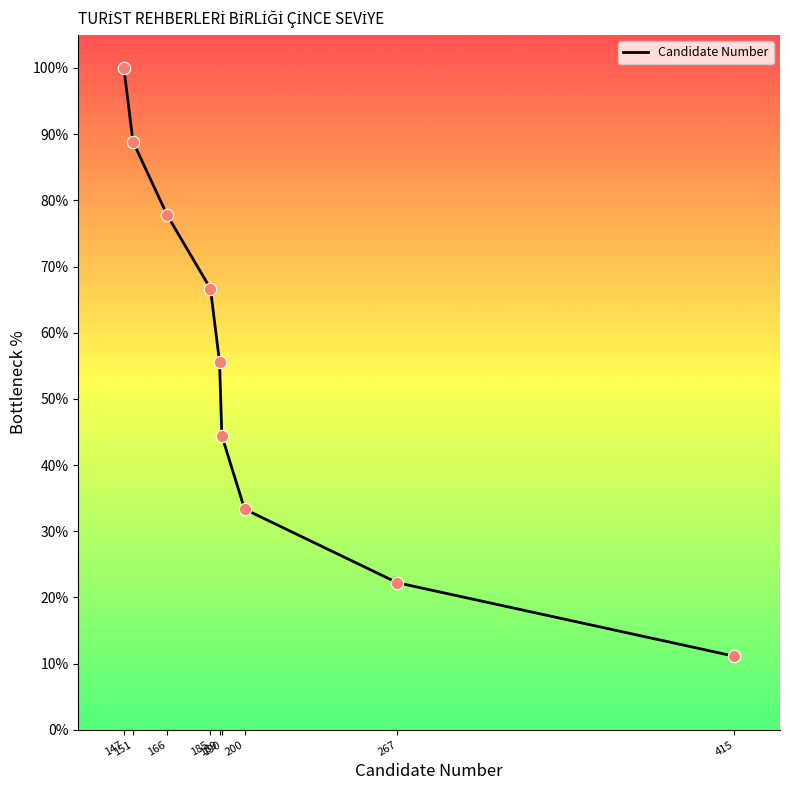

What is the change in value from 190 to 267?

-22.2